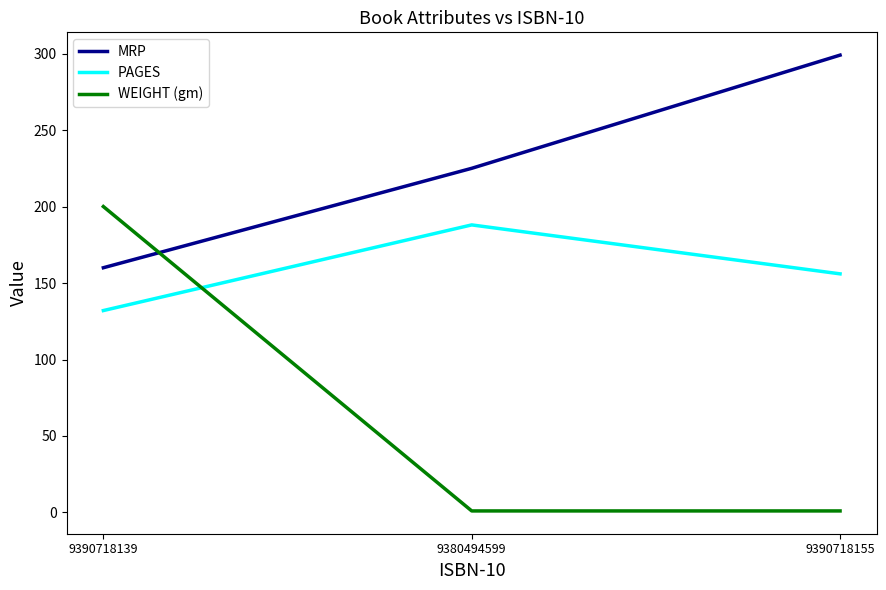

Reading left to right, transcribe all the data shown in this chart.

MRP: 160	225	299
PAGES: 132	188	156
WEIGHT (gm): 200	1	1